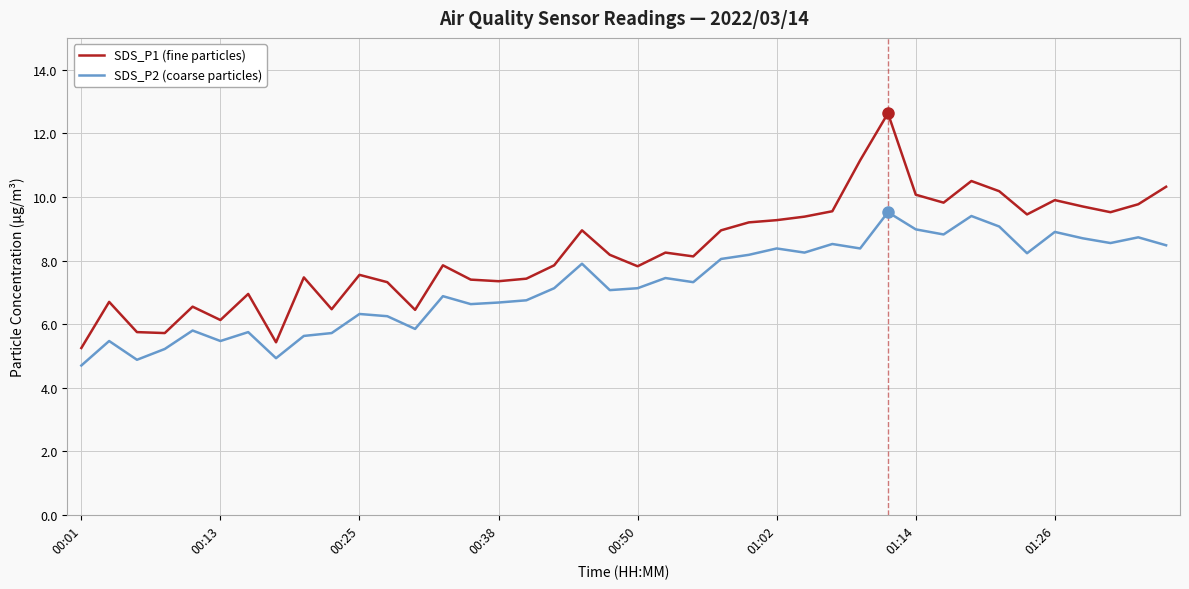

What is the smallest value displayed?

4.7